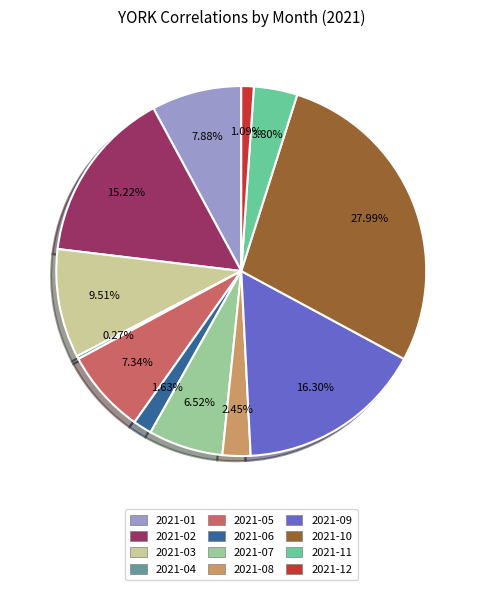

Between 2021-05 and 2021-02, which is larger?

2021-02